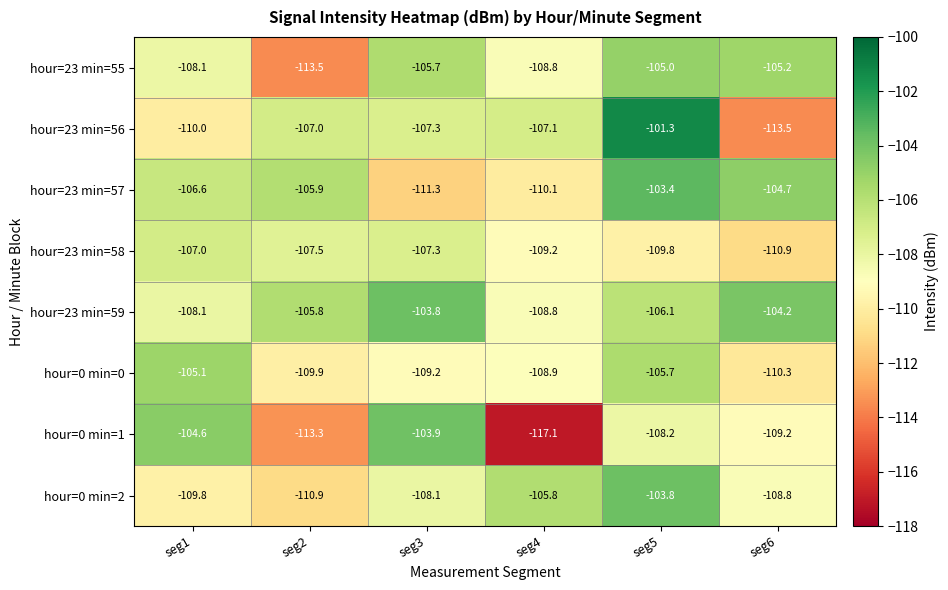

Is it true that hour=23 min=56 equals -66.8 at seg3?

False